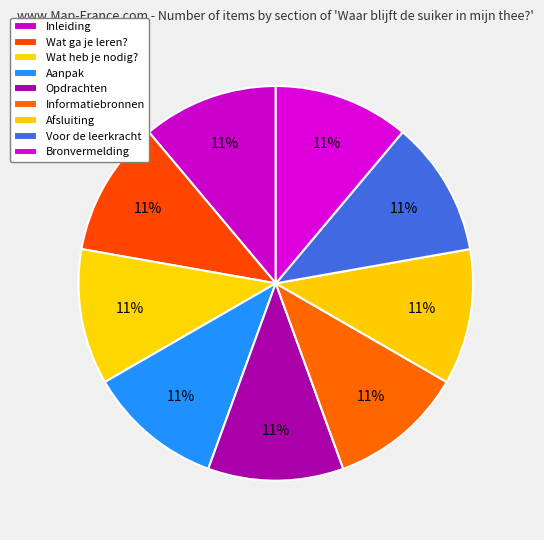

How many slices are in this pie chart?

9